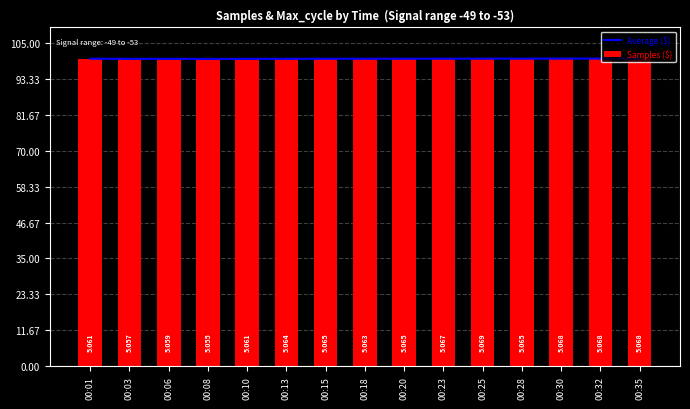

What is the difference between the highest and lowest values at 00:25?

0.1